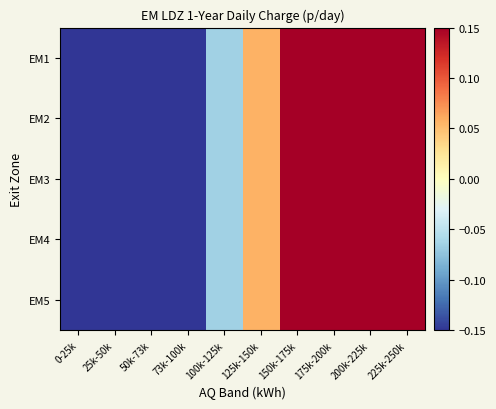

Rank the series at 150k-175k from highest to lowest value.

EM1, EM2, EM3, EM4, EM5